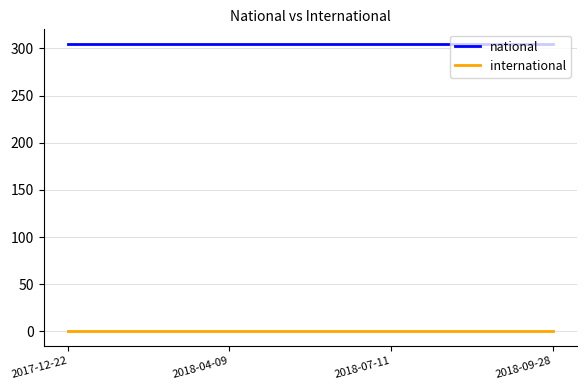

True or false: international and national cross at least once.

False